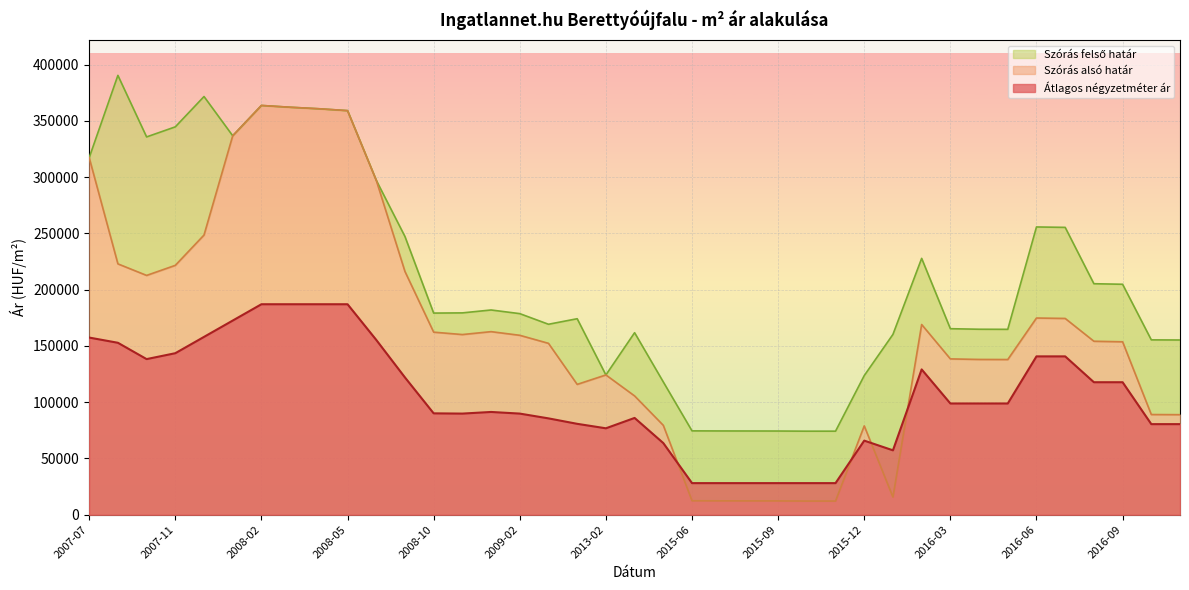

Rank the series by their average value, from highest to lowest.

Szórás felső határ, Szórás alsó határ, Átlagos négyzetméter ár